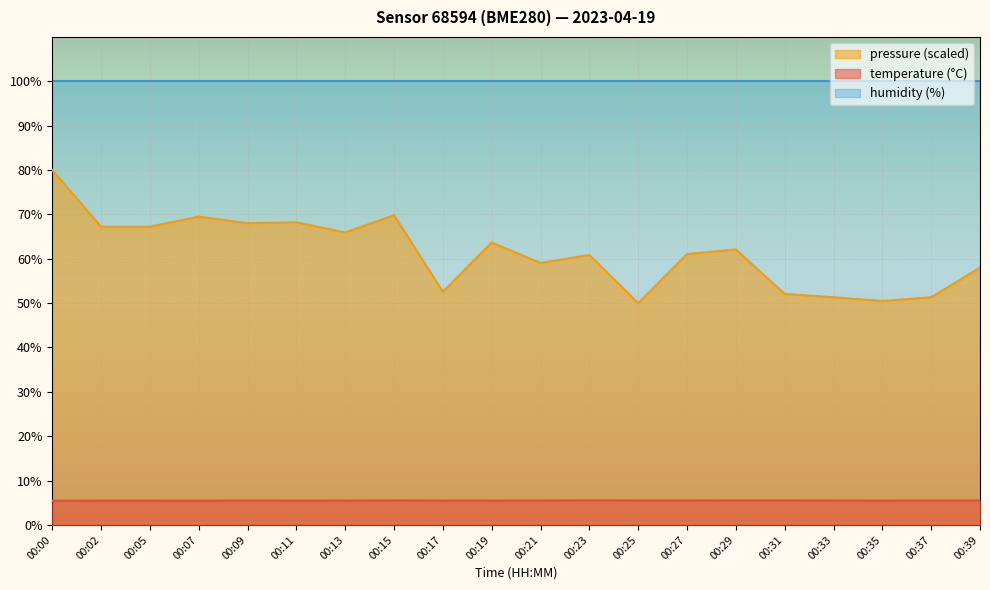

Which series has the widest spread of values?

pressure_norm